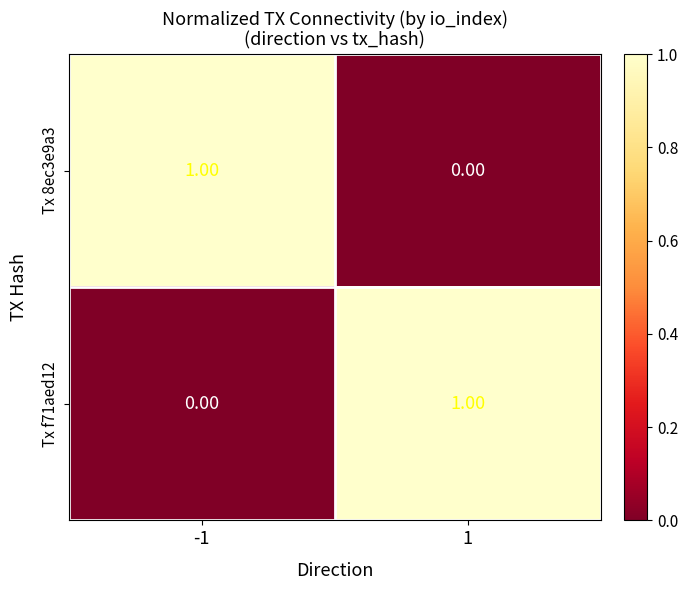

Which series has the widest spread of values?

Tx 8ec3e9a3